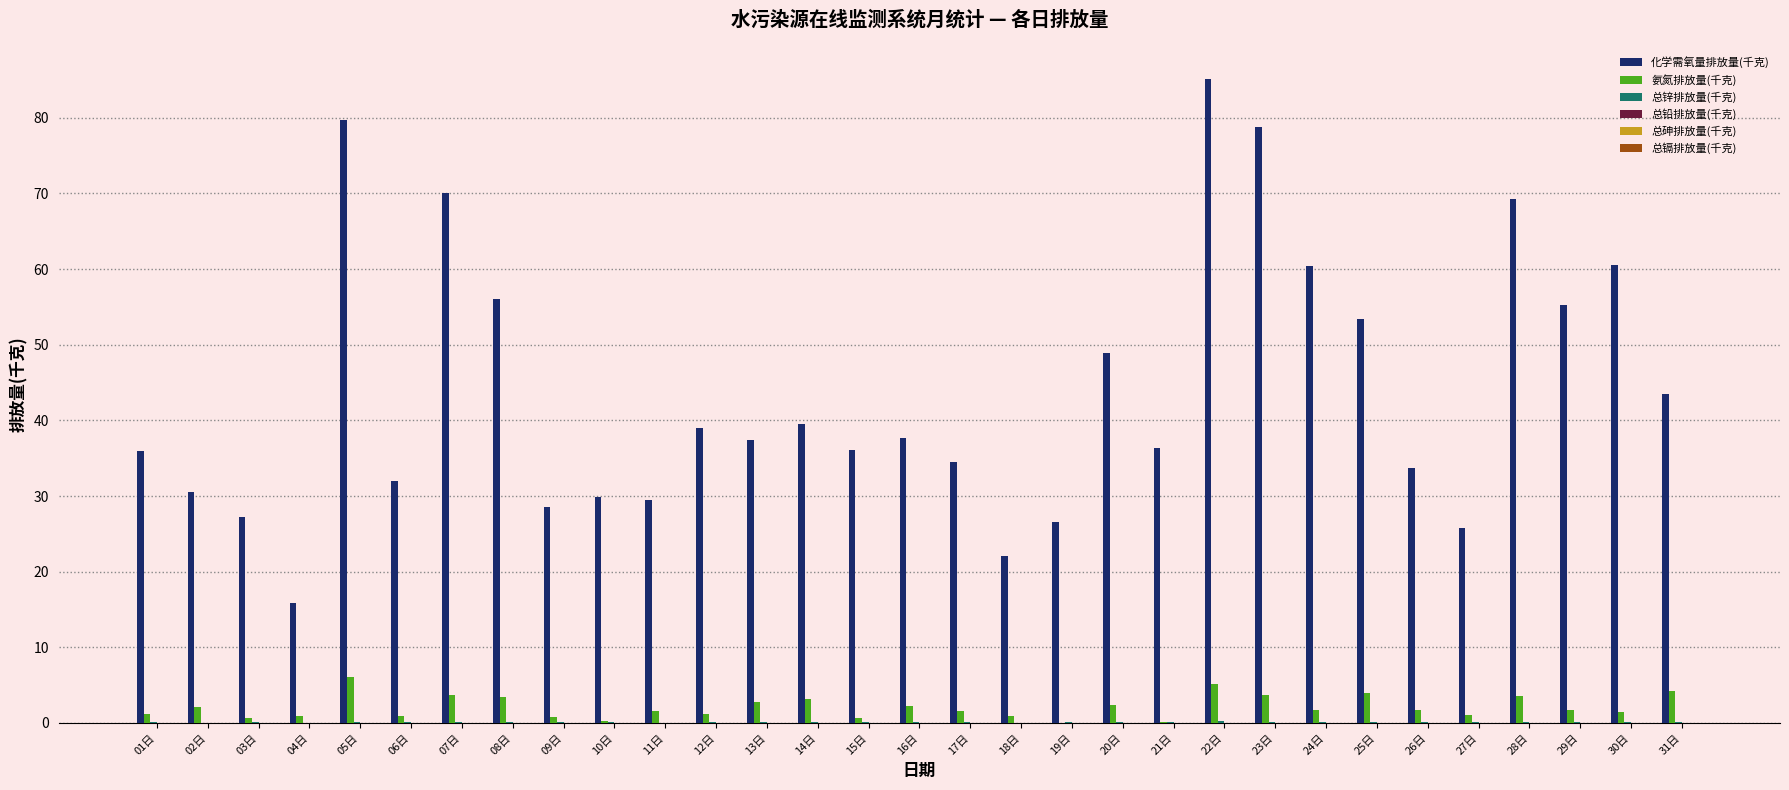

Which series changed the most between 04日 and 27日?

化学需氧量排放量(千克)